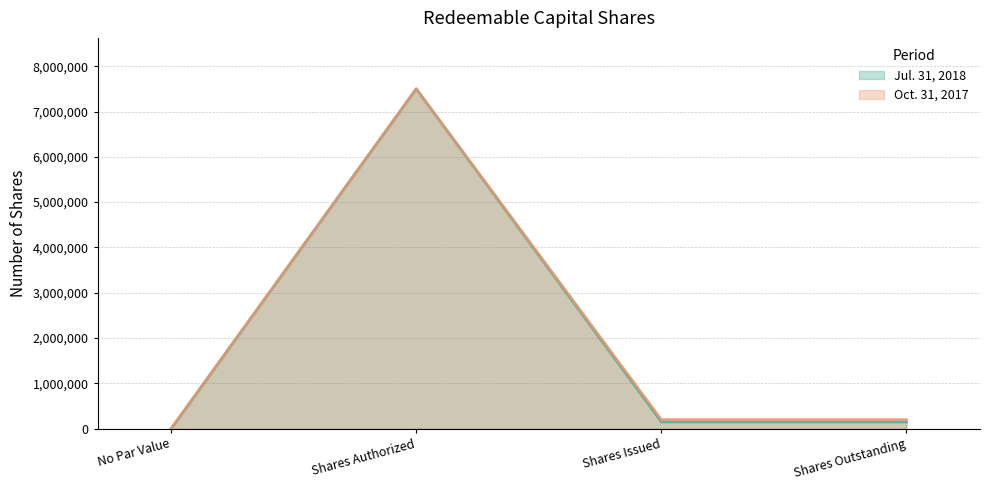

Which series changed the most between No Par Value and Shares Outstanding?

Oct. 31, 2017